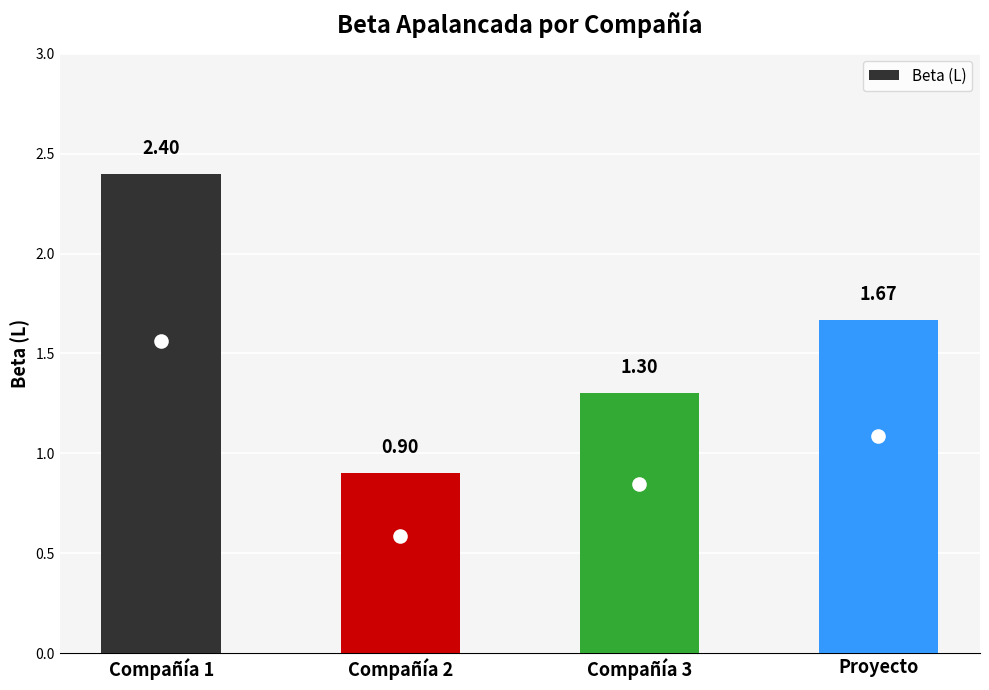

What is the average value?

1.6